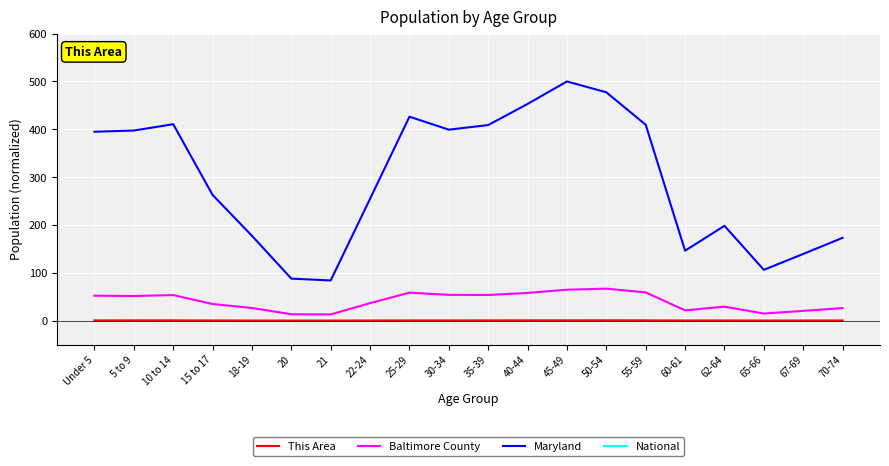

What is the label of the 19th point from the left?

67-69